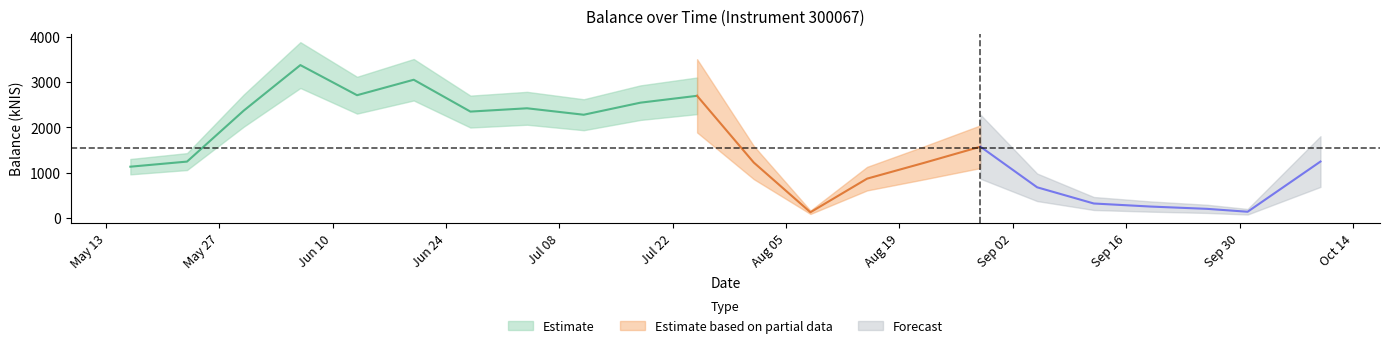

What position from the left is 2024-05-30?

3